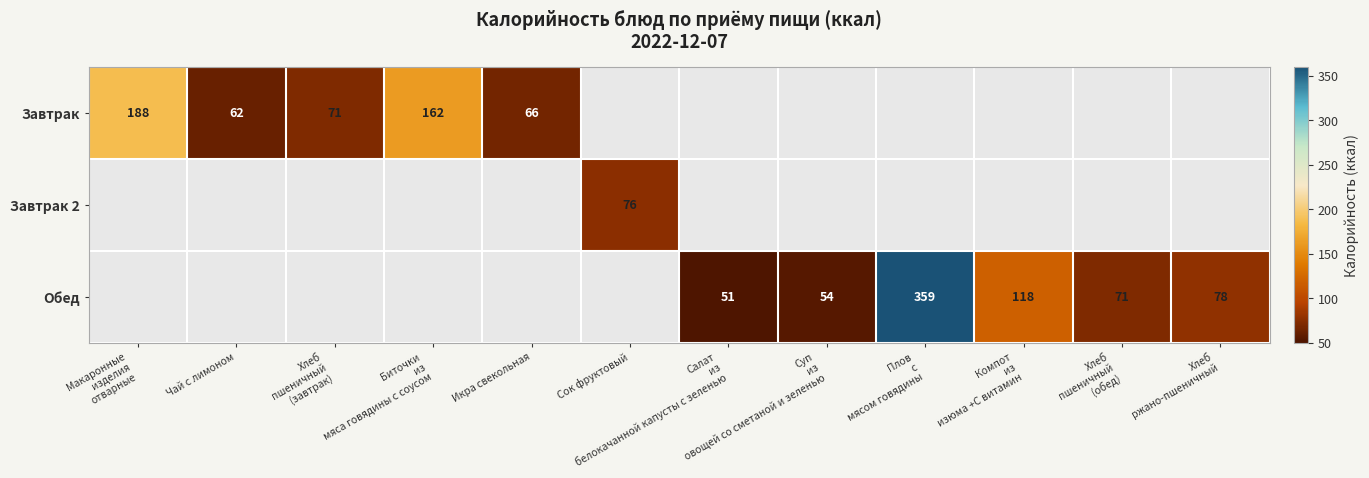

What is the smallest value displayed?

51.0